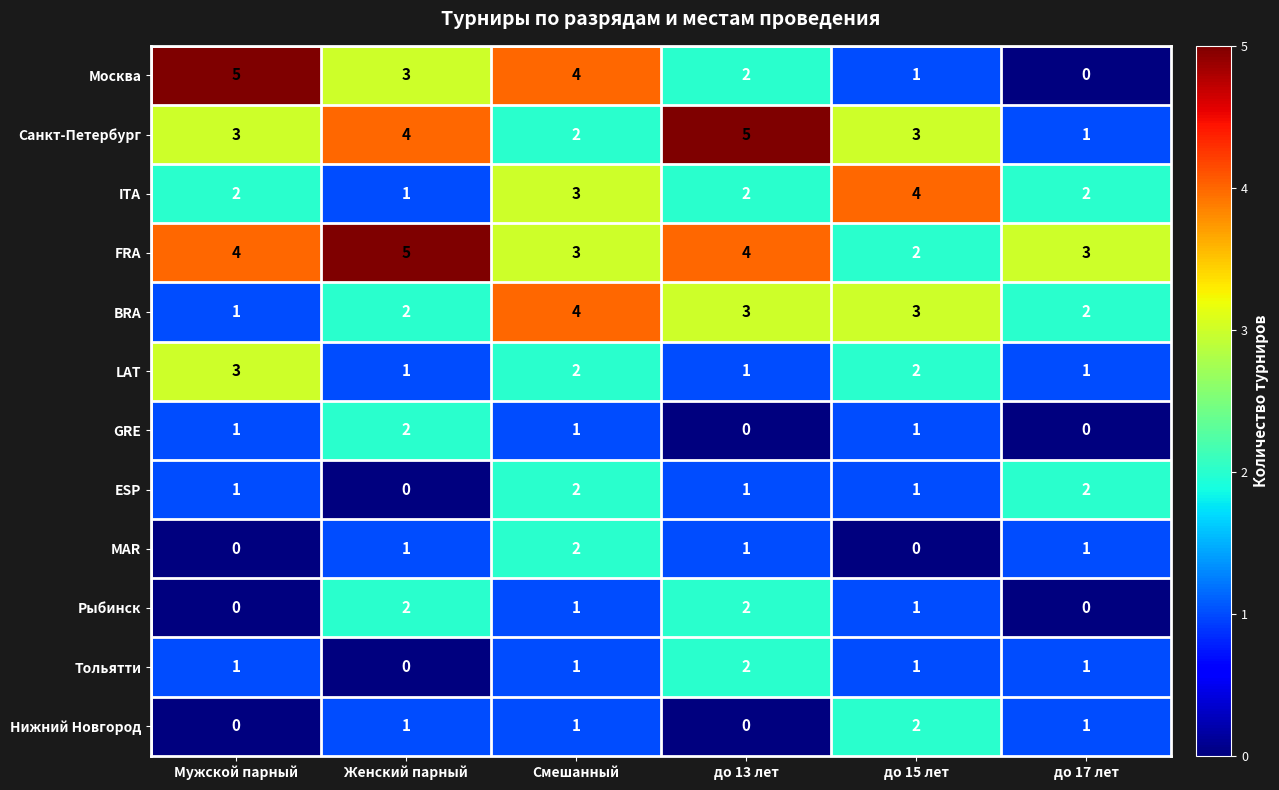

True or false: Нижний Новгород has a value of 1 at Мужской парный.

False